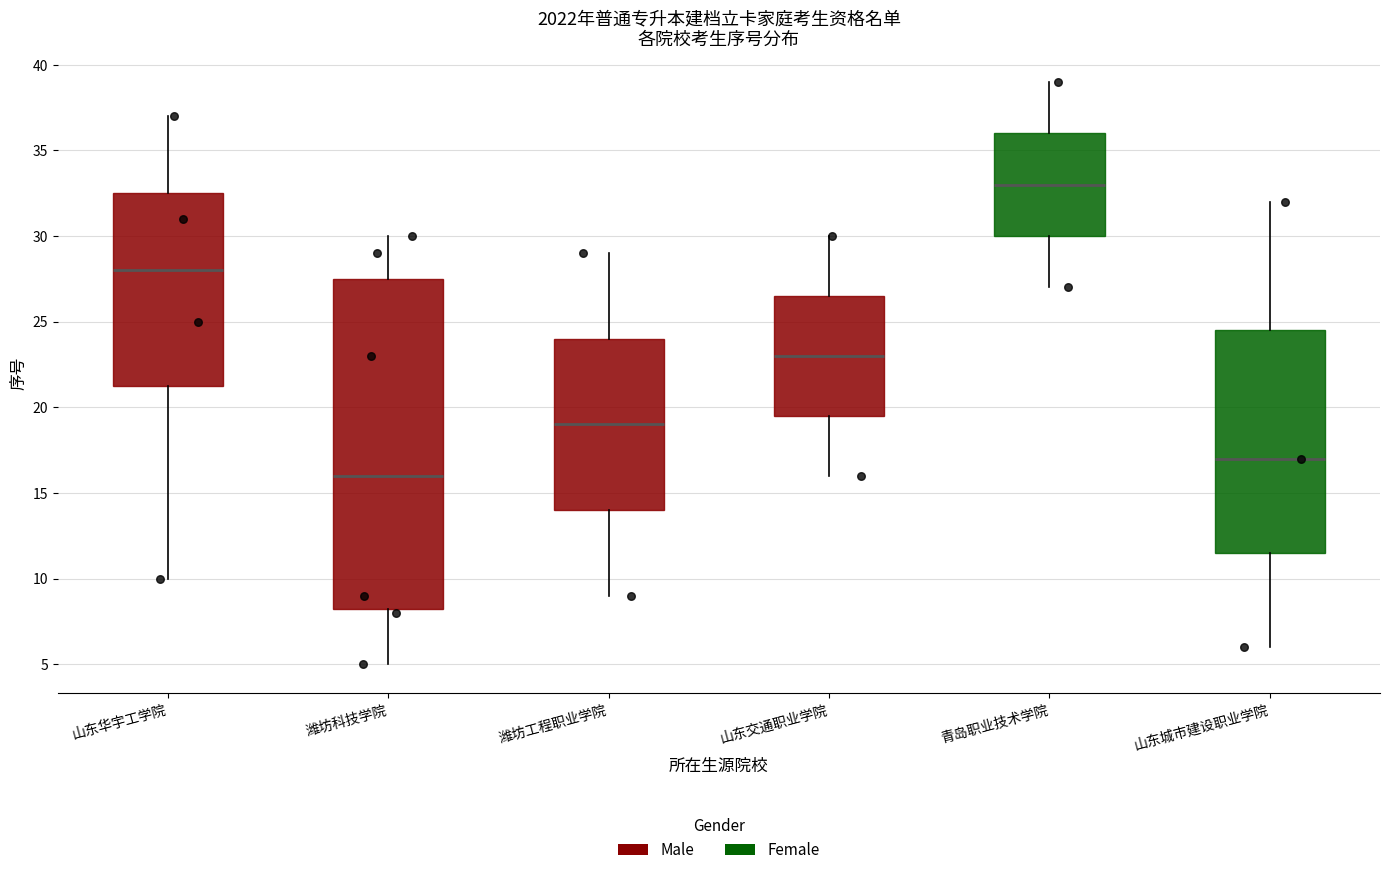

Reading left to right, read every box against the y-axis: the position of its median line, the range the box covers, and the ends of its whiskers. The values are not printed on the chart, so give them approximately, as read against the axis.

山东华宇工学院: median 28.0, box 21.5 to 32.5, whiskers 10.0 to 37.0
潍坊科技学院: median 16.0, box 8.5 to 27.5, whiskers 5.0 to 30.0
潍坊工程职业学院: median 19.0, box 14.0 to 24.0, whiskers 9.0 to 29.0
山东交通职业学院: median 23.0, box 19.5 to 26.5, whiskers 16.0 to 30.0
青岛职业技术学院: median 33.0, box 30.0 to 36.0, whiskers 27.0 to 39.0
山东城市建设职业学院: median 17.0, box 11.5 to 24.5, whiskers 6.0 to 32.0